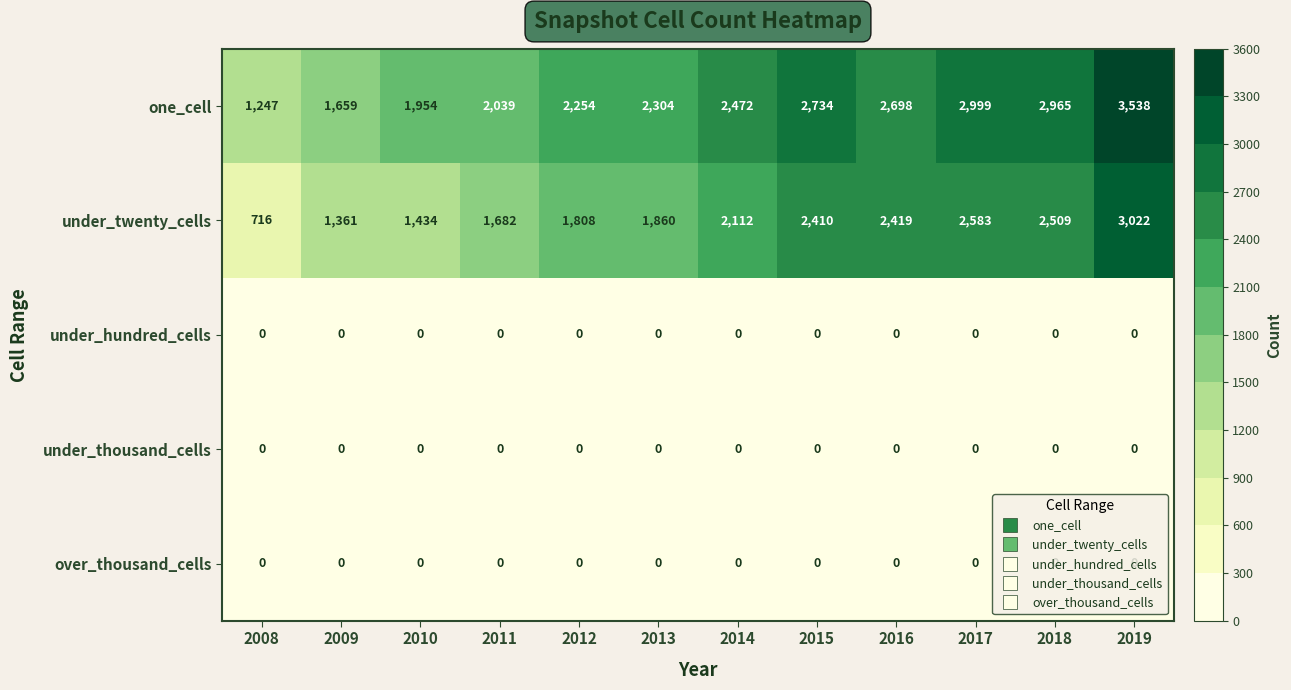

The under_hundred_cells series shows 0 at 2012. True or false?

True